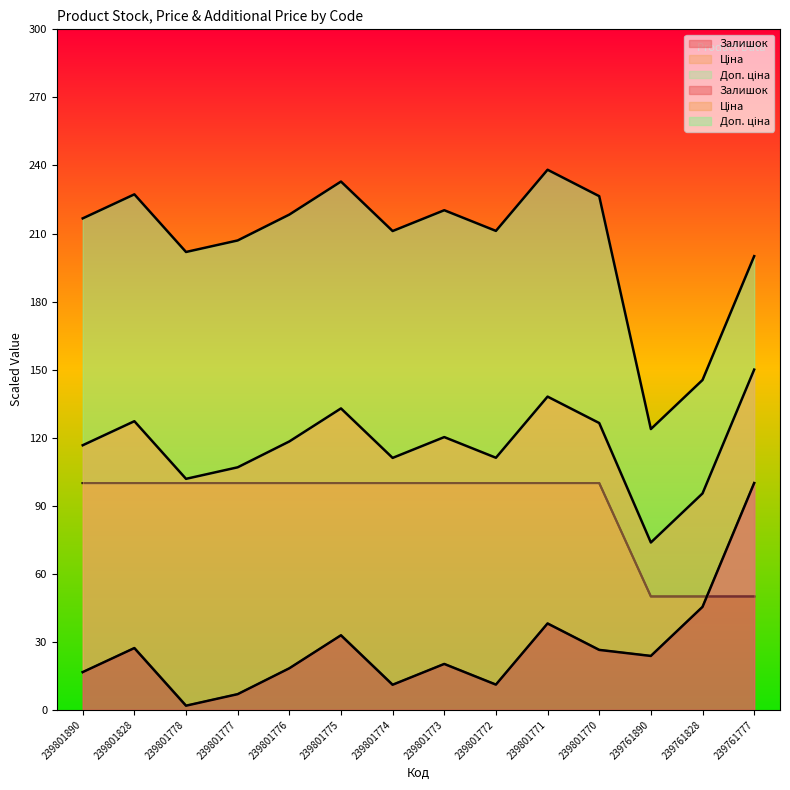

What are all the series names shown in the legend?

Залишок, Ціна, Доп. ціна